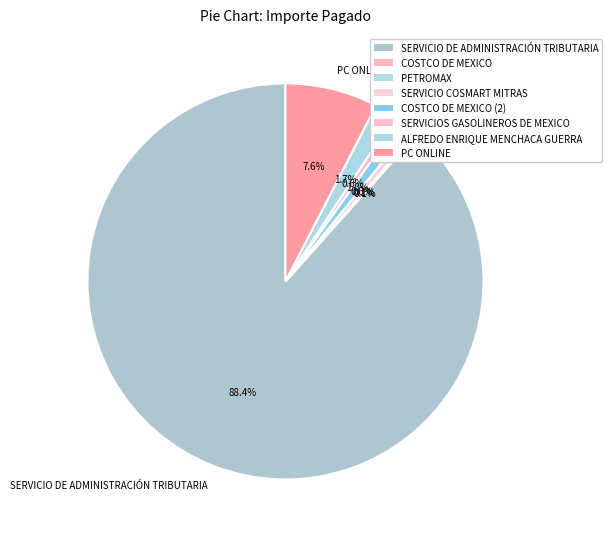

To the nearest percent, what is the average slice percentage?

12%